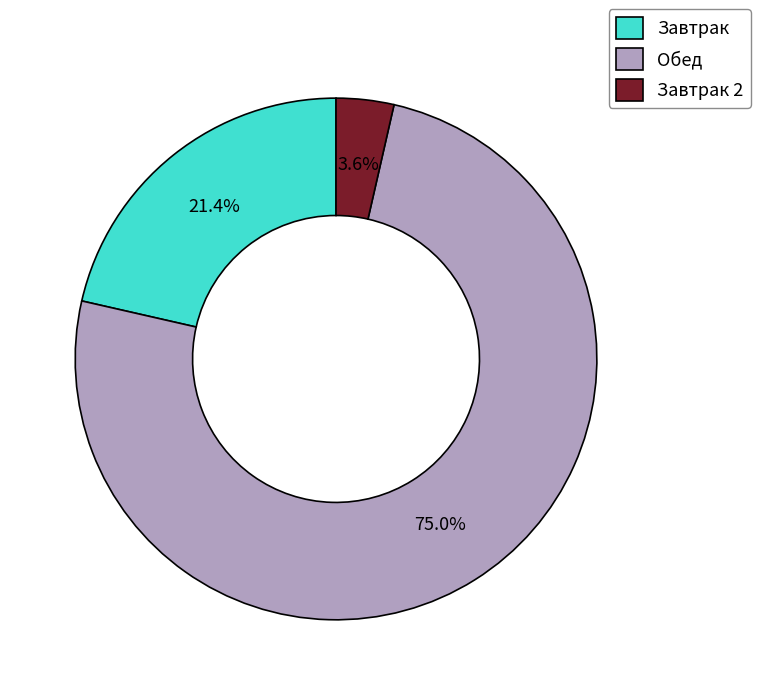

Between Завтрак 2 and Обед, which is larger?

Обед